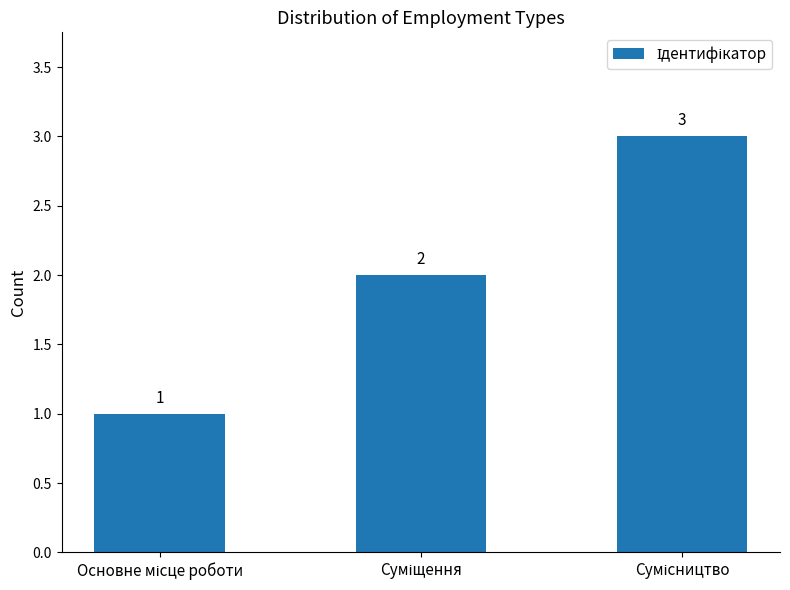

What is the sum of all values?

6